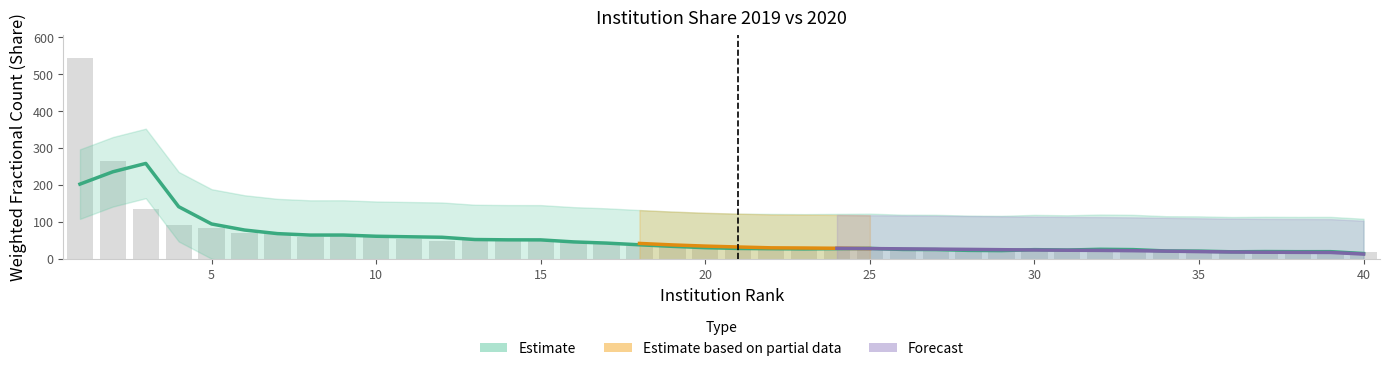

What is the change in value from 16 to 29?

-24.1